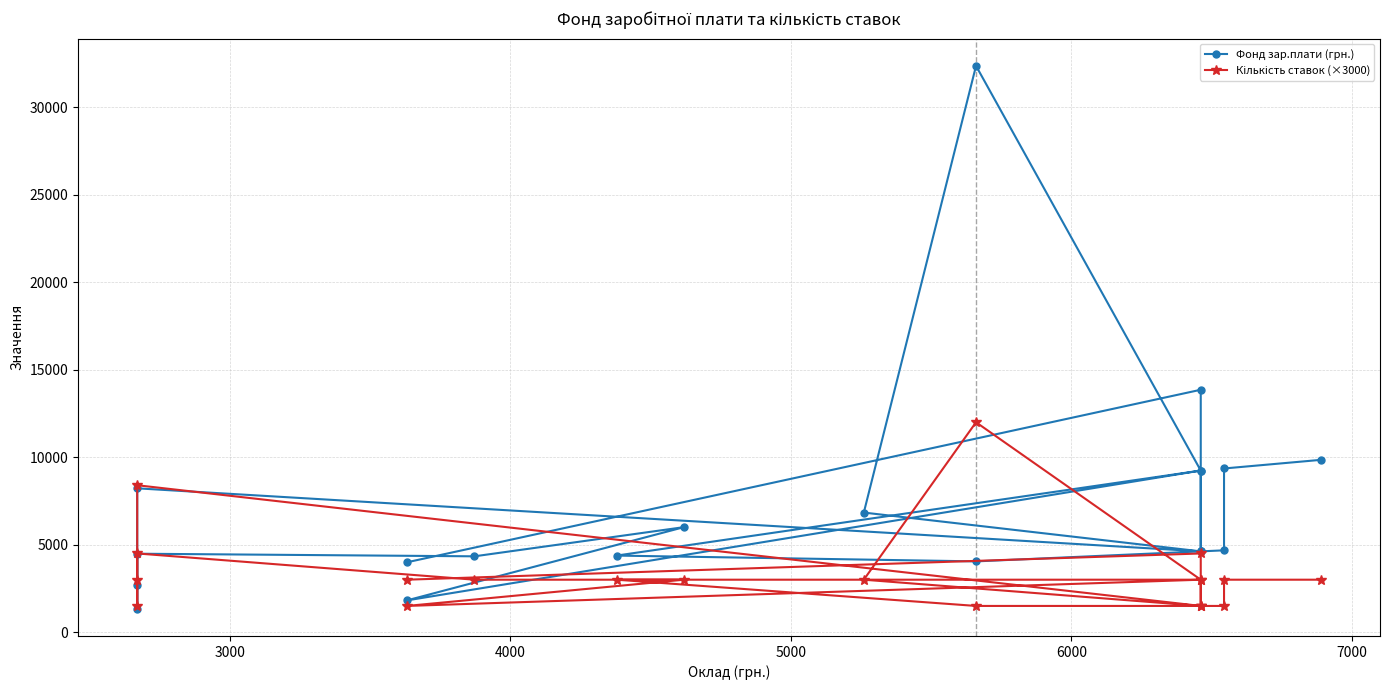

What is the lowest value of the Кількість ставок (×3000) series?

1500.0